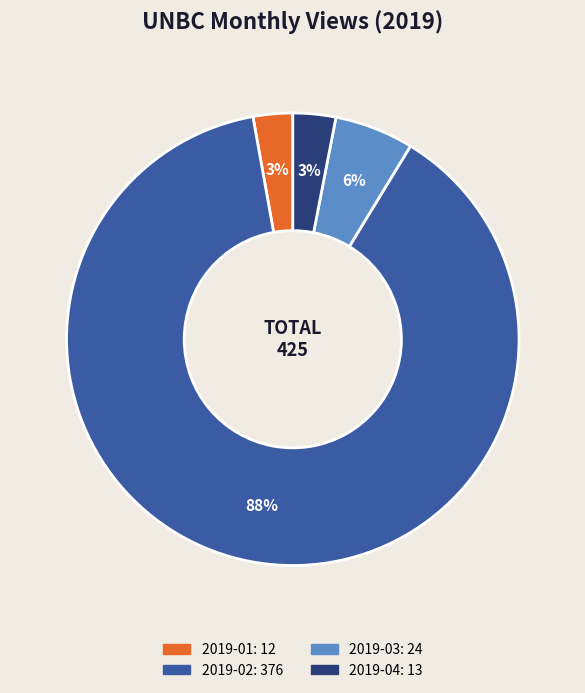

To the nearest percent, what is the average slice percentage?

25%